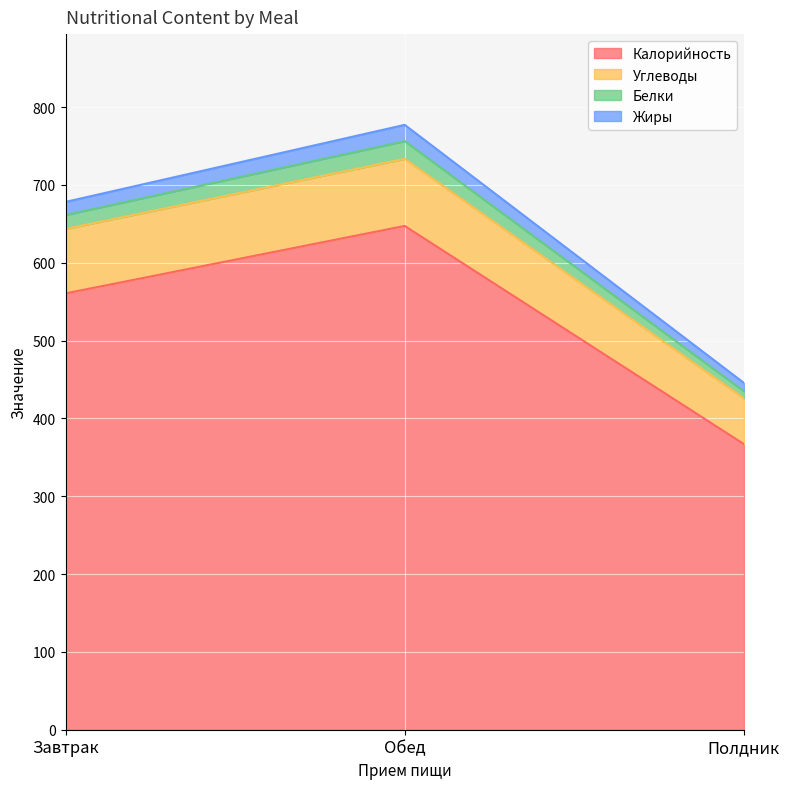

What is the label of the 1st point from the right?

Полдник